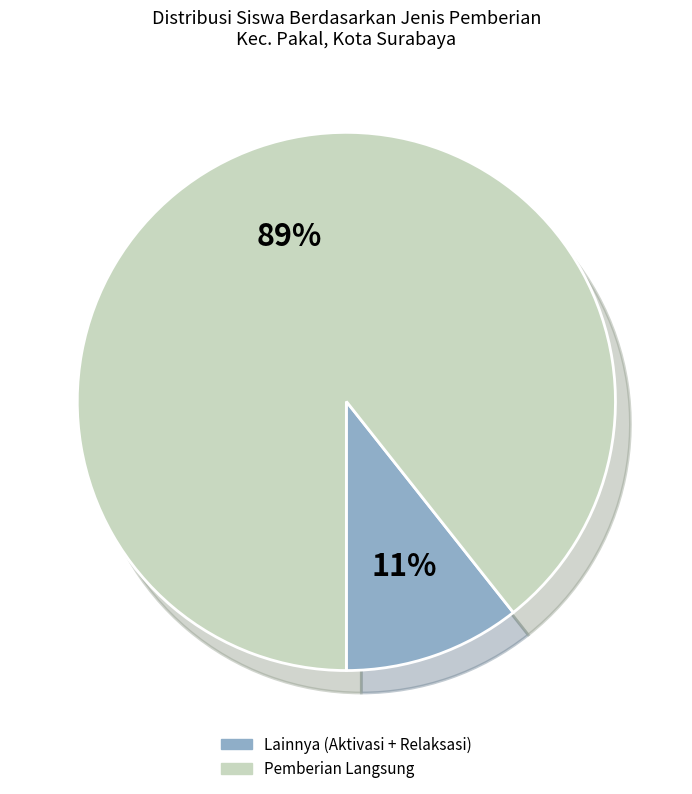

To the nearest percent, what is the average slice percentage?

50%